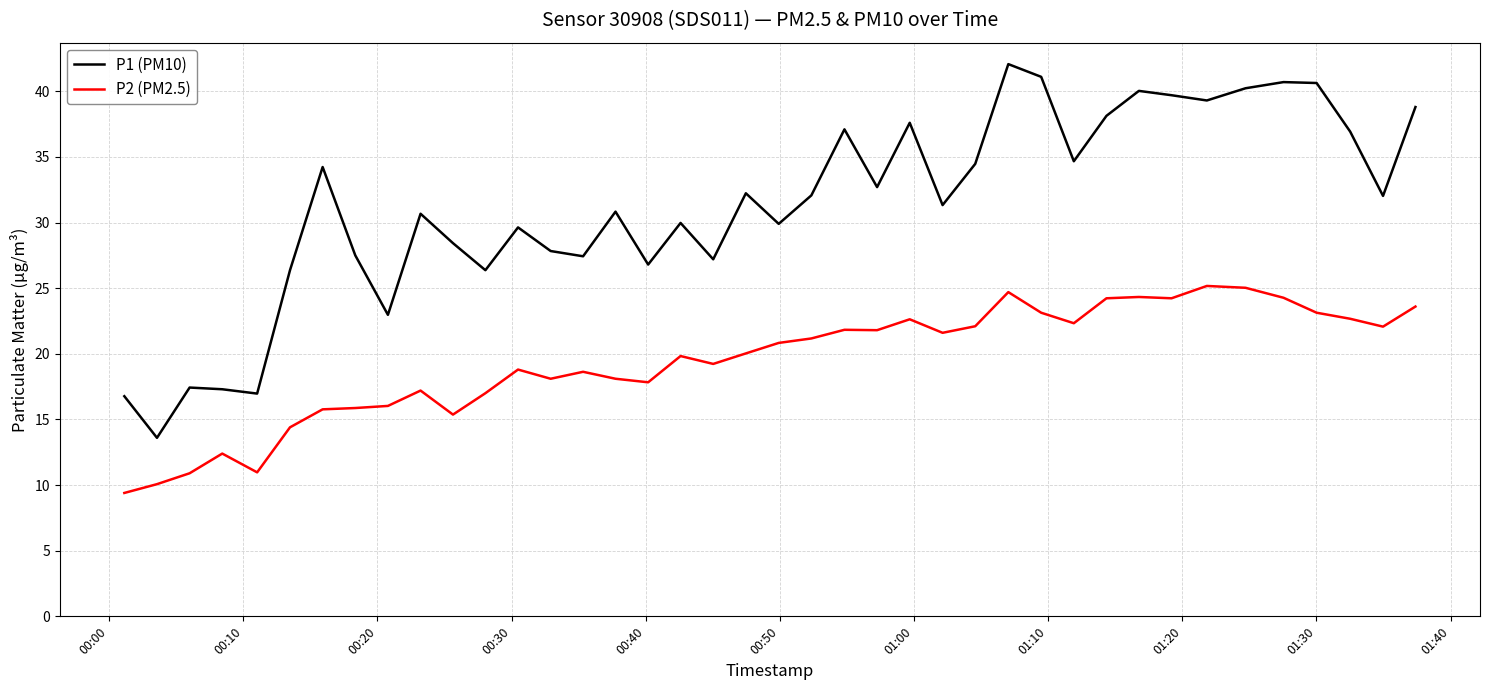

True or false: P2 (PM2.5) and P1 (PM10) intersect in this chart.

False